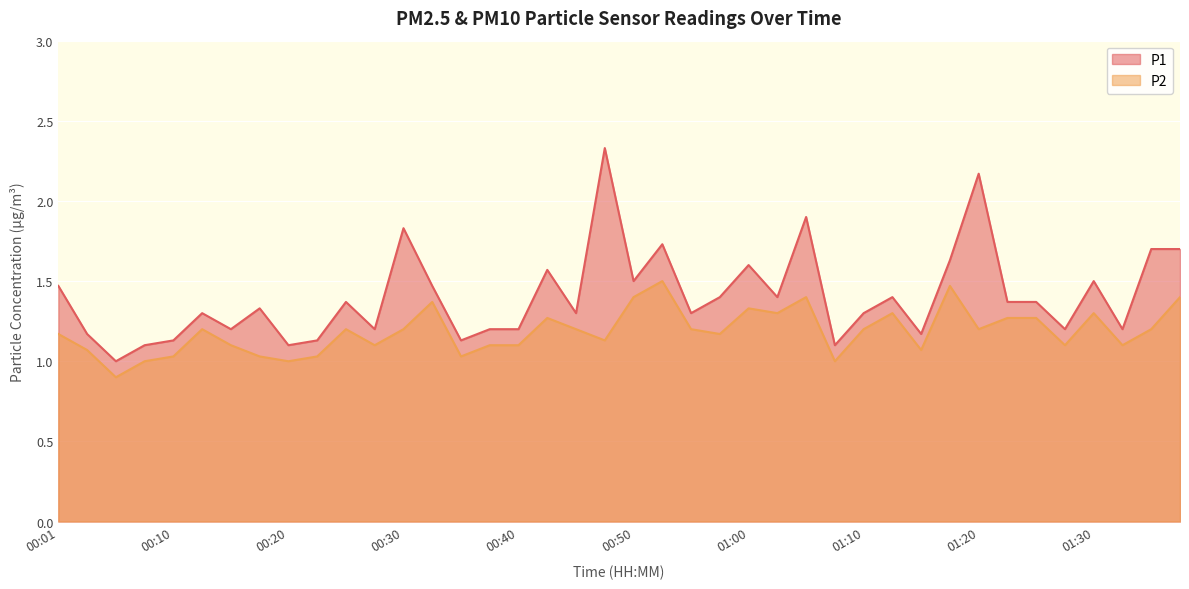

What is the sum of all P1 values?

56.2